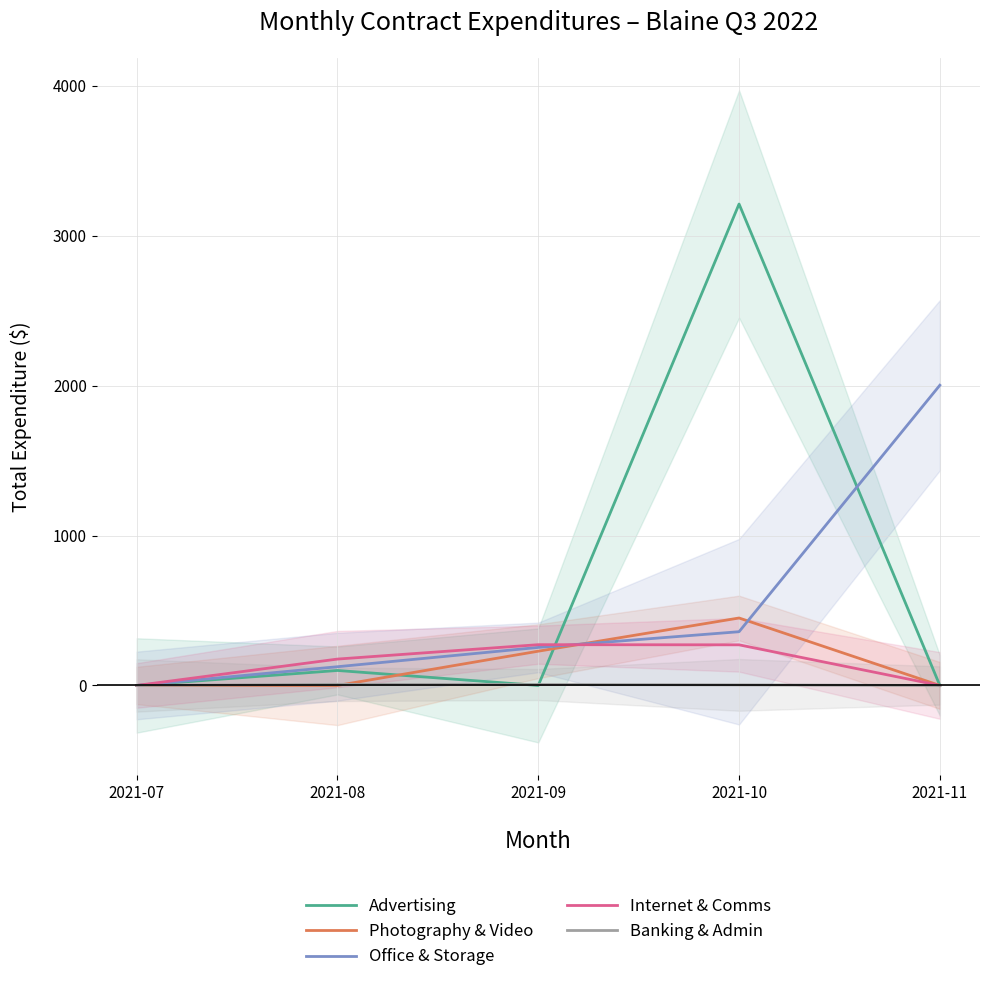

How many intersections are there between Banking & Admin and Advertising?

2